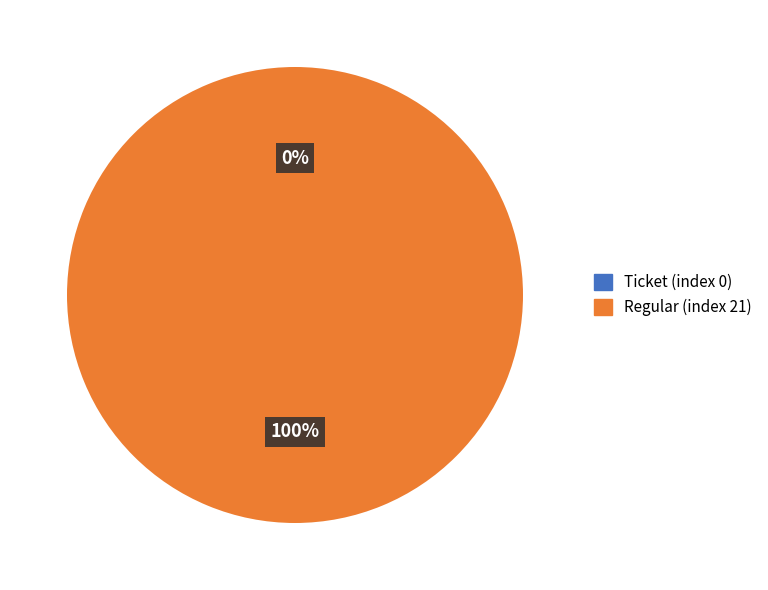

Count the number of slices in the pie.

2